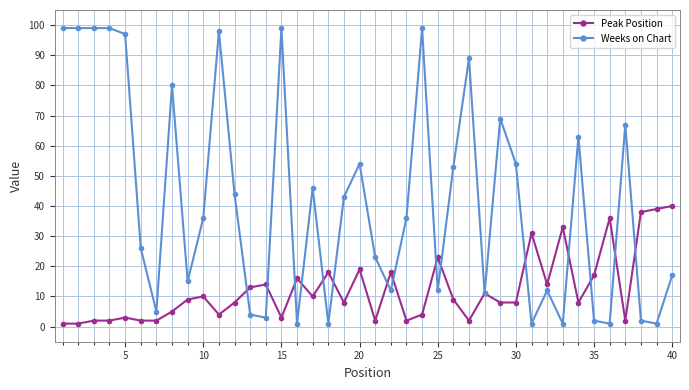

Rank the series by their maximum value, from lowest to highest.

Peak Position, Weeks on Chart